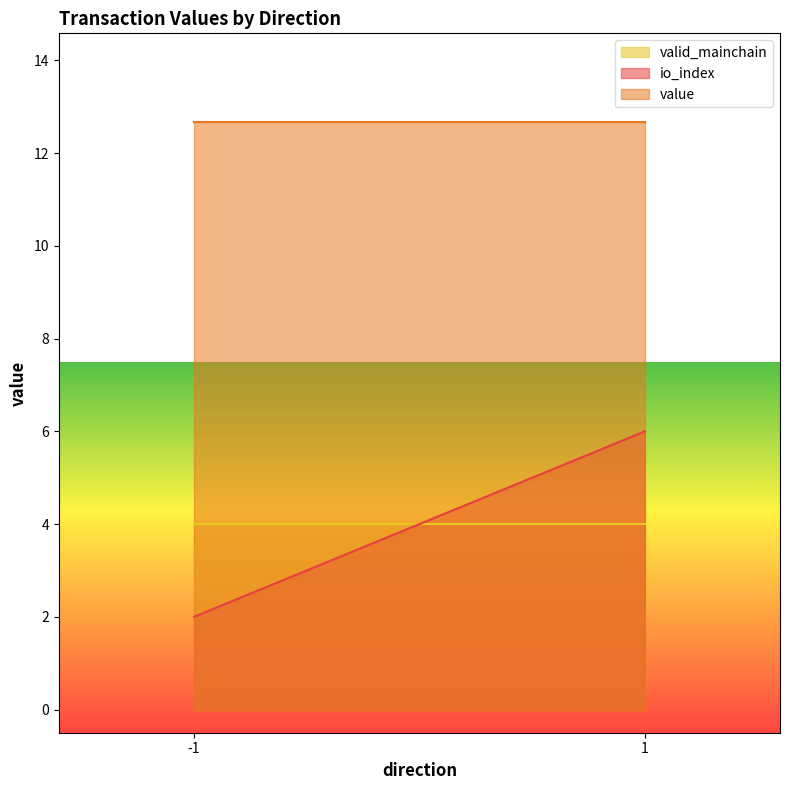

True or false: io_index has more than 0 points higher than both neighbors.

True